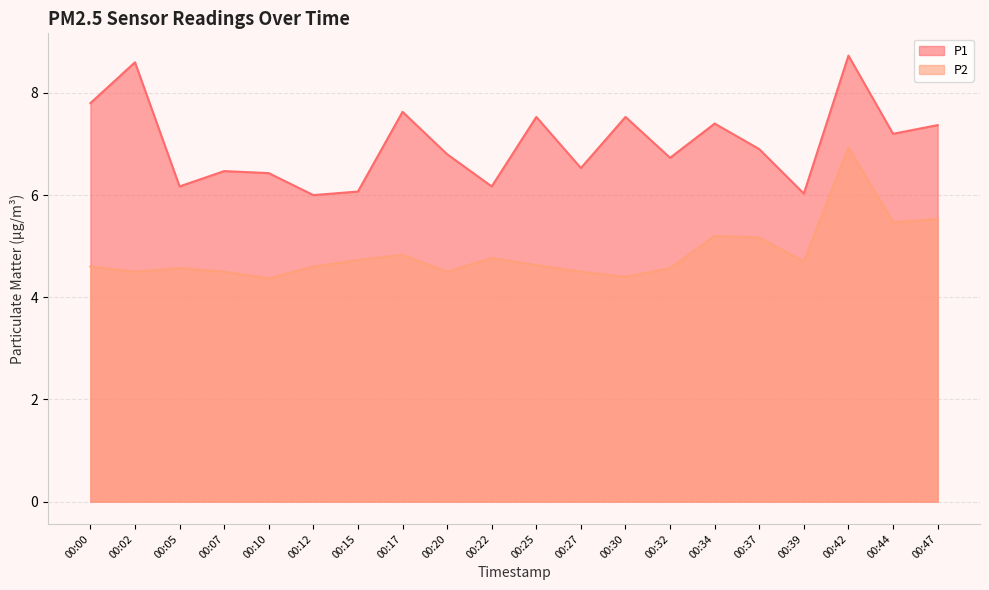

Where is P1 nearest to the value 7?

00:37